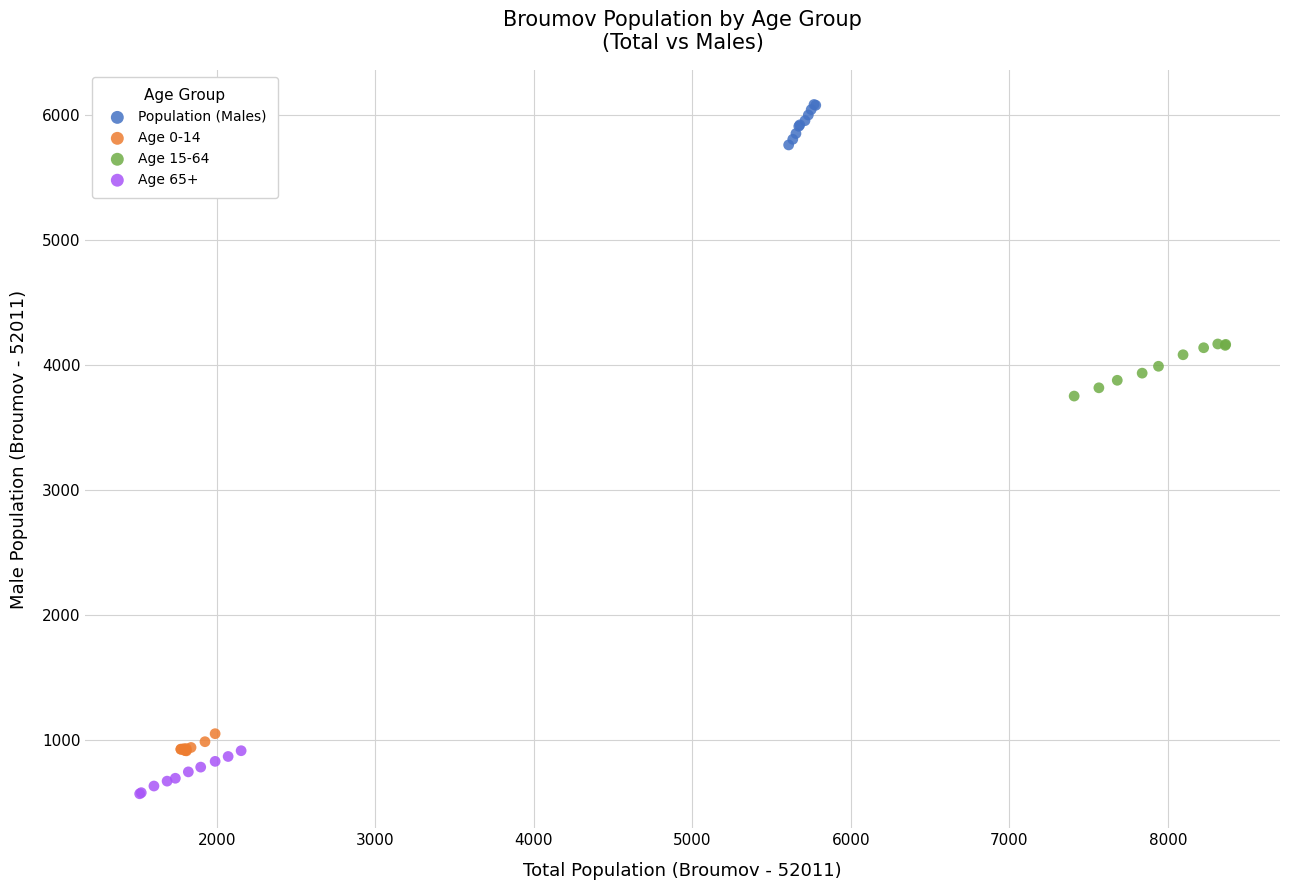

Which series reaches the minimum Y coordinate?

Age 65+